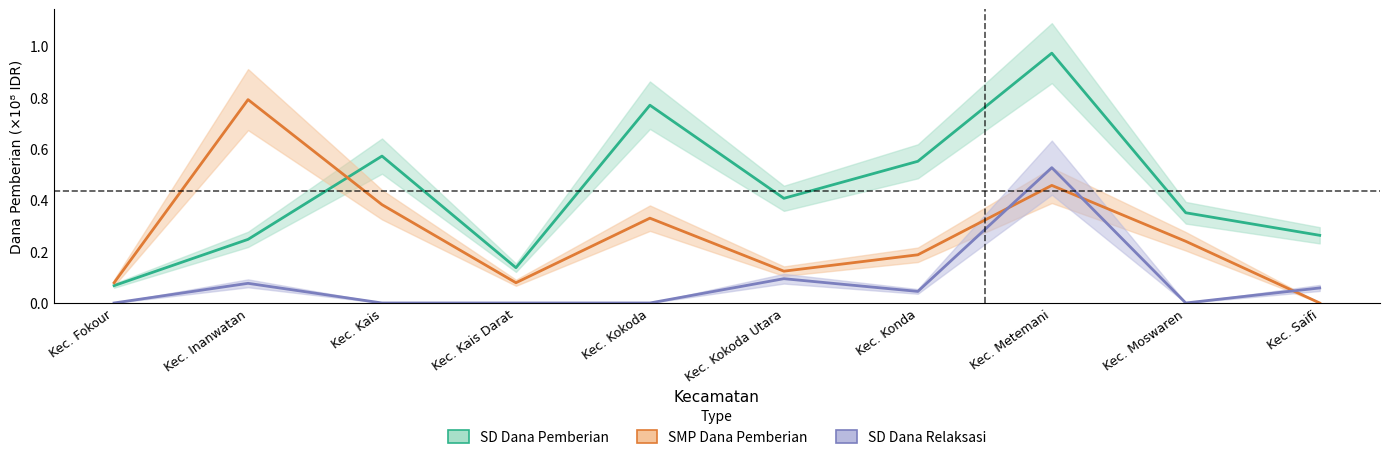

True or false: SMP_Siswa_Disalurkan has a value of 0.1 at Kec. Konda.

False